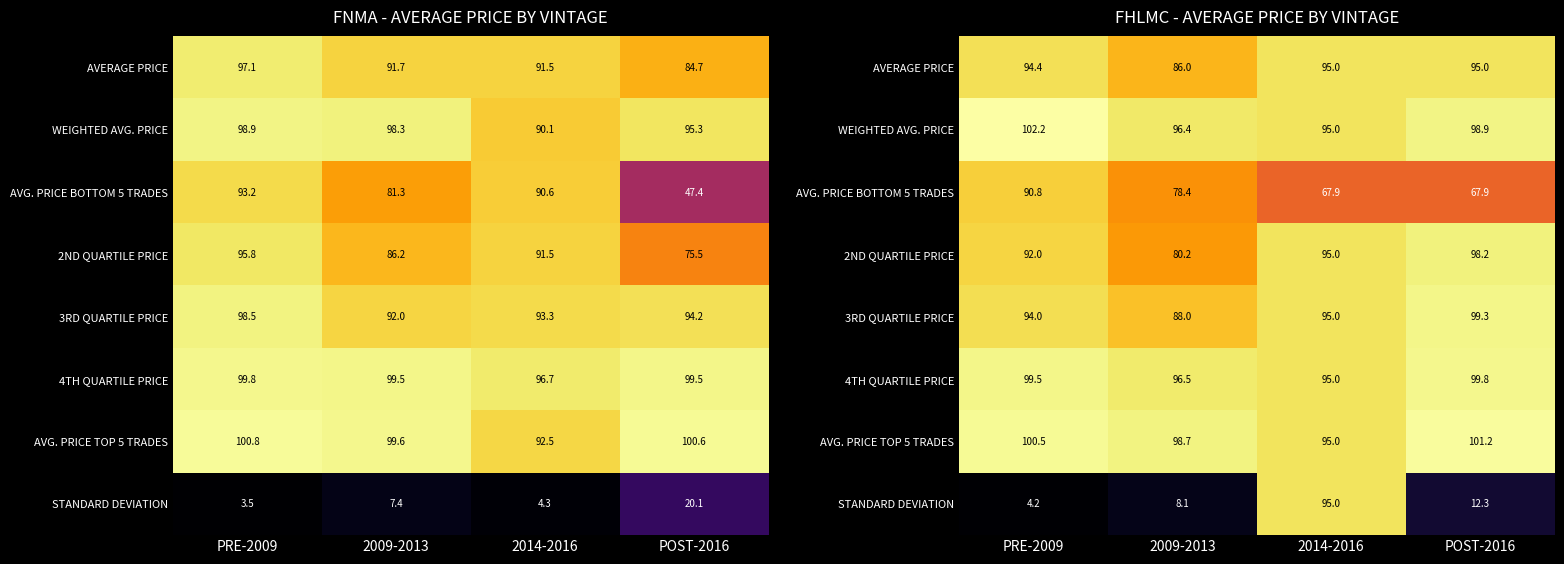

How many values in the STANDARD DEVIATION series are below 12?

2